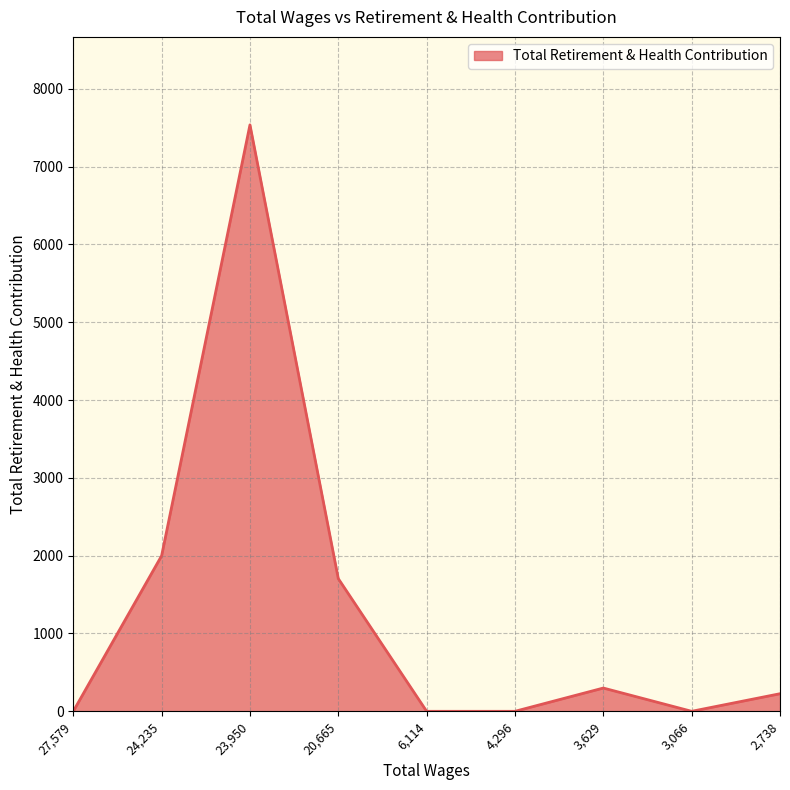

The value at 3,629 is 299. True or false?

True